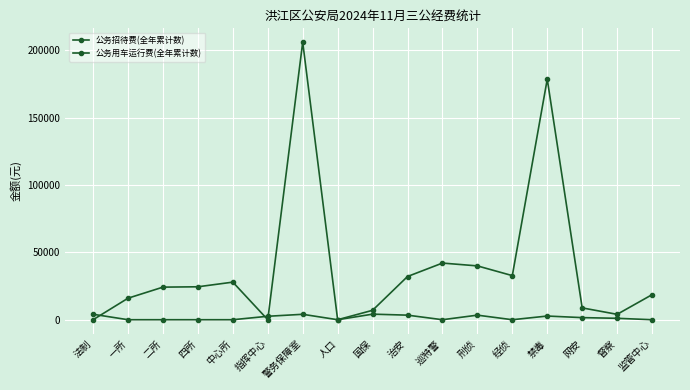

What is the label of the 13th point from the right?

中心所